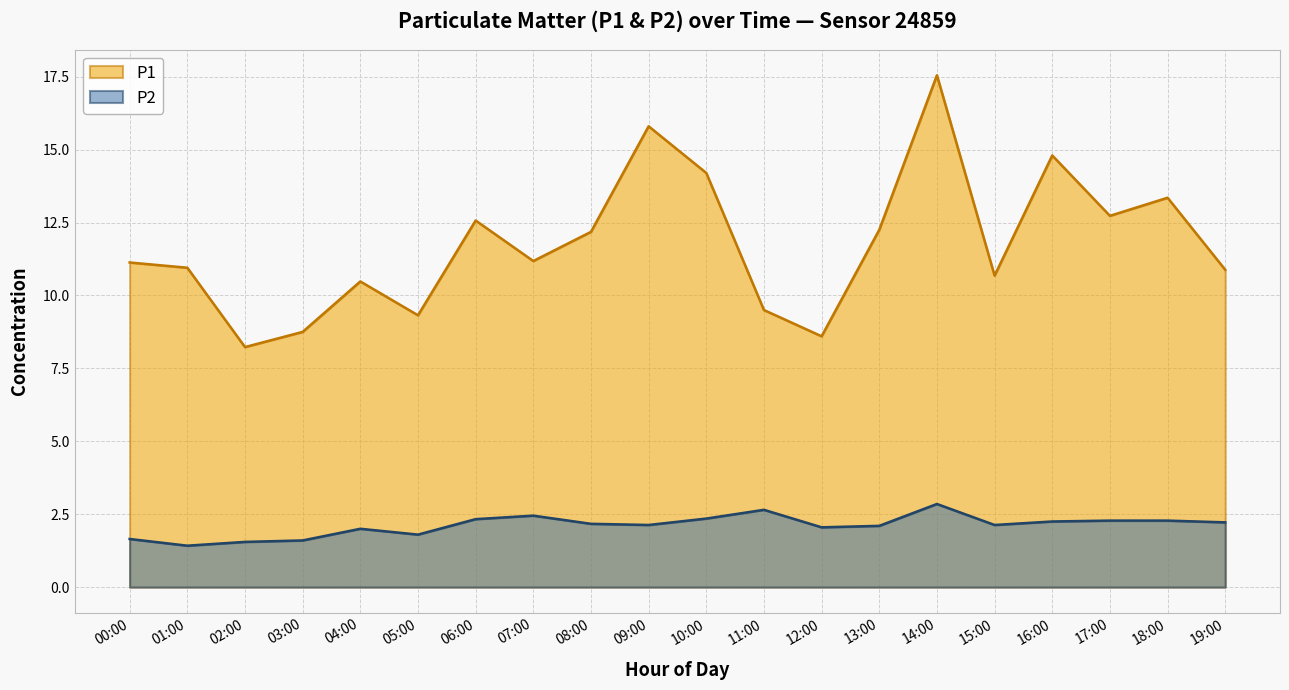

How many lines are shown in the chart?

2